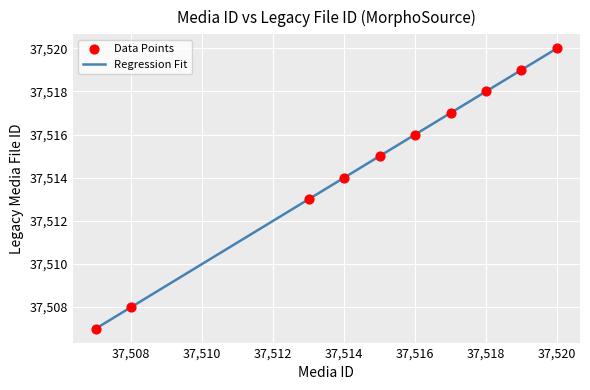

What is the difference between the maximum and minimum values?

13.0